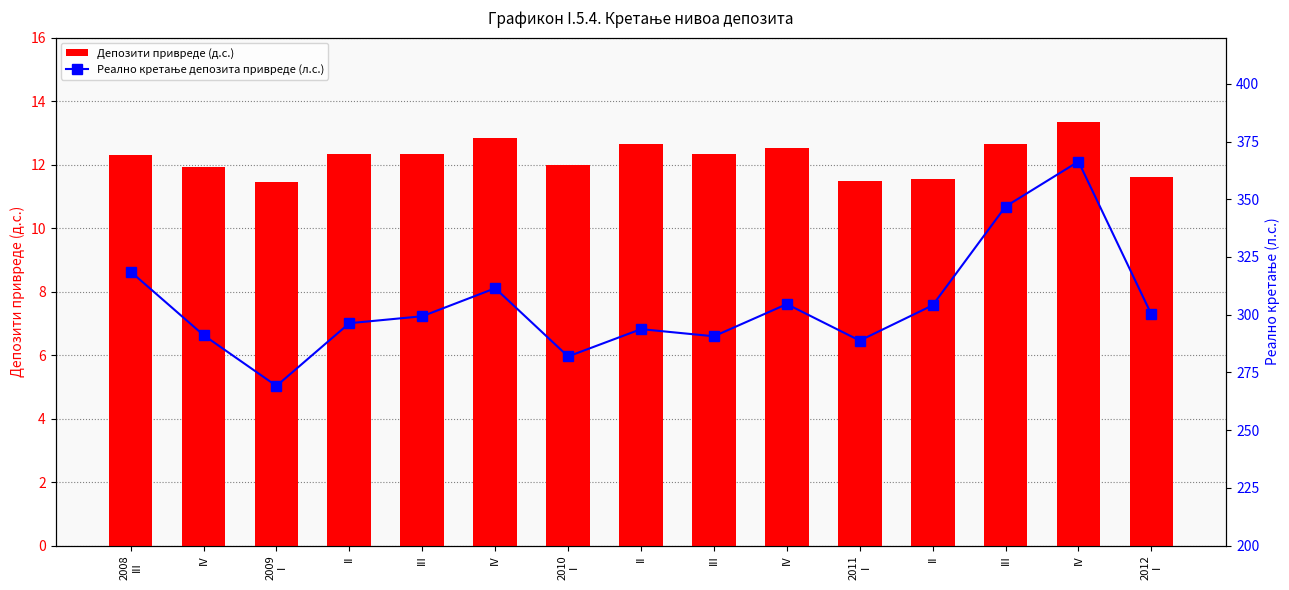

True or false: Депозити привреде (д.с.) has a value of 20.6 at IV.

False